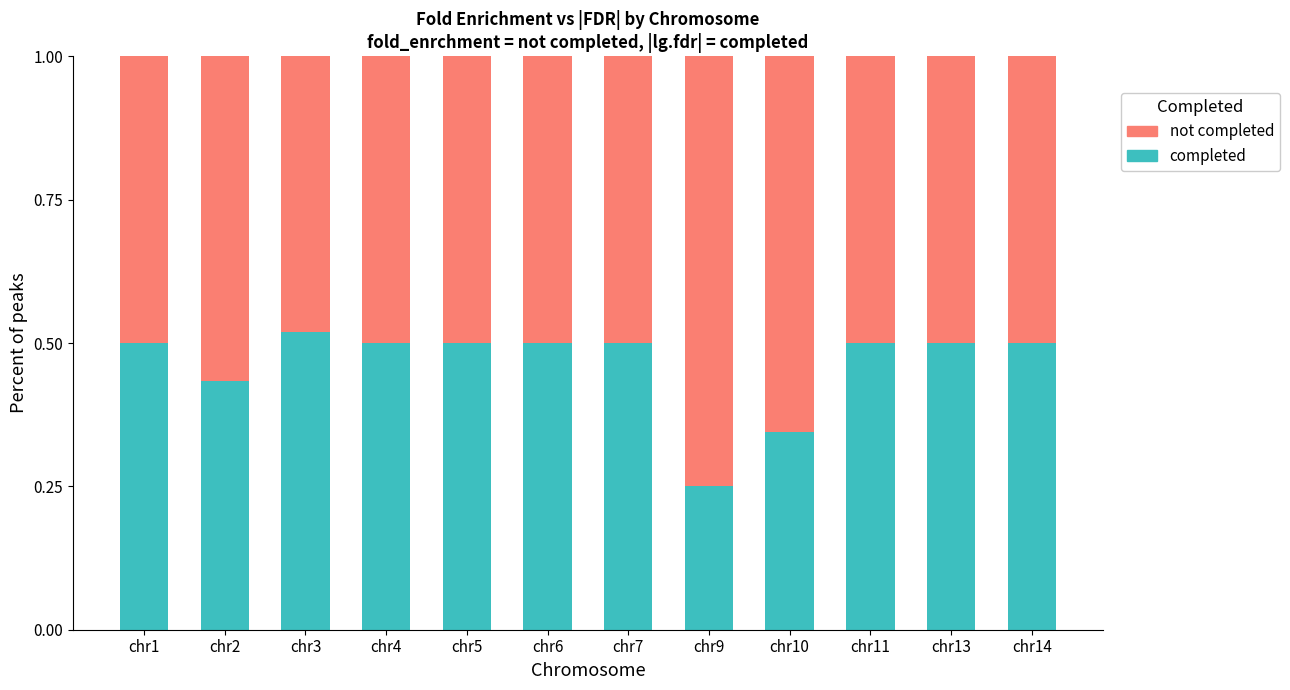

Is it true that completed equals 0.5 at chr14?

True